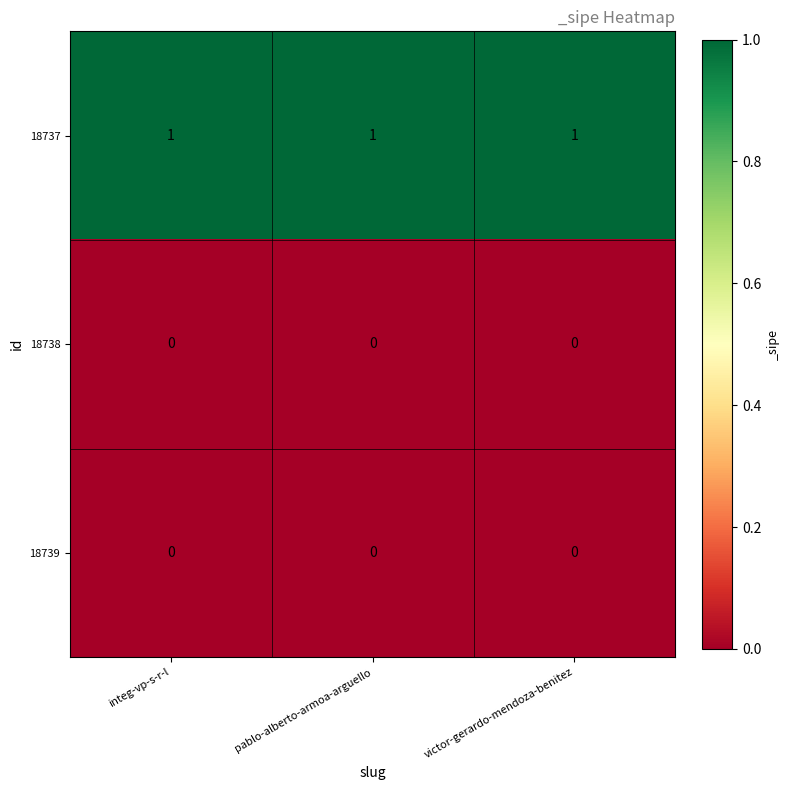

At how many categories does at least one series exceed 0?

3